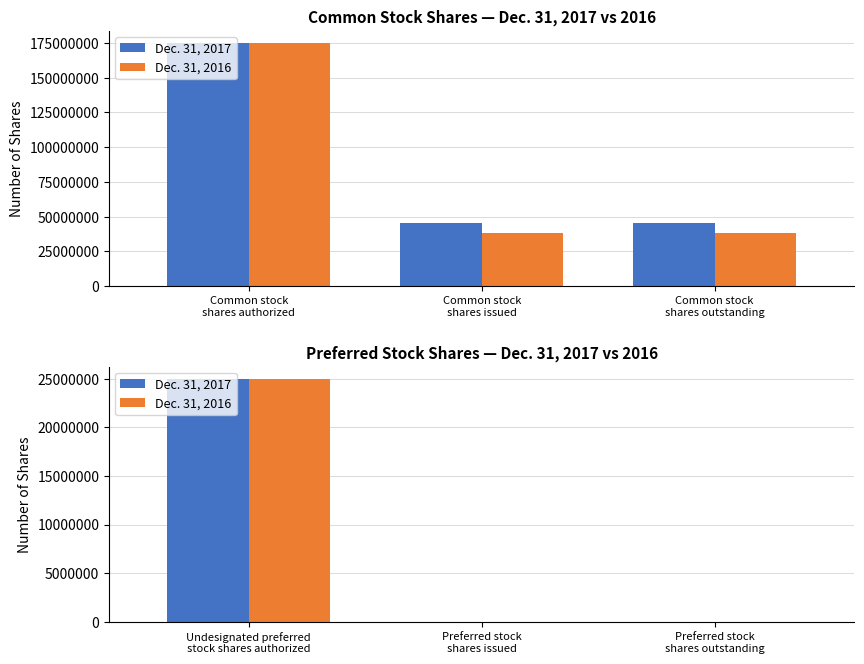

What is the difference between the maximum and minimum values in the Dec. 31, 2016 series?

25000000